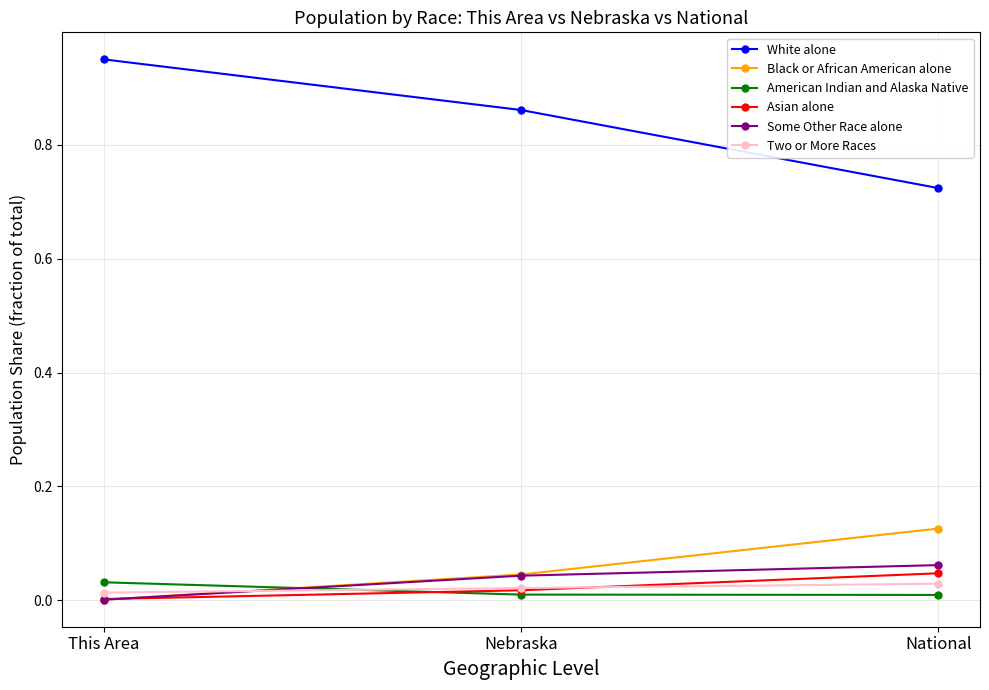

Between This Area and National, which series saw the biggest shift?

White alone